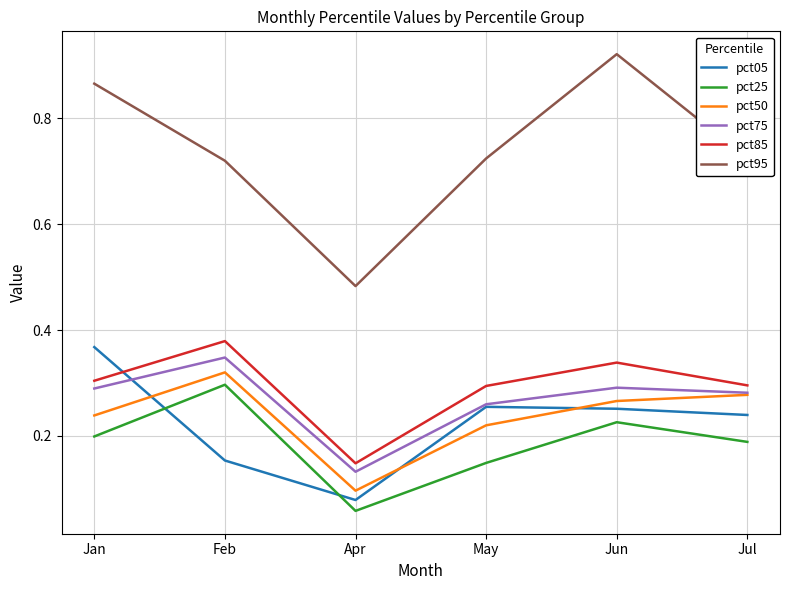

True or false: pct95 has a value of 1.1 at Jan.

False